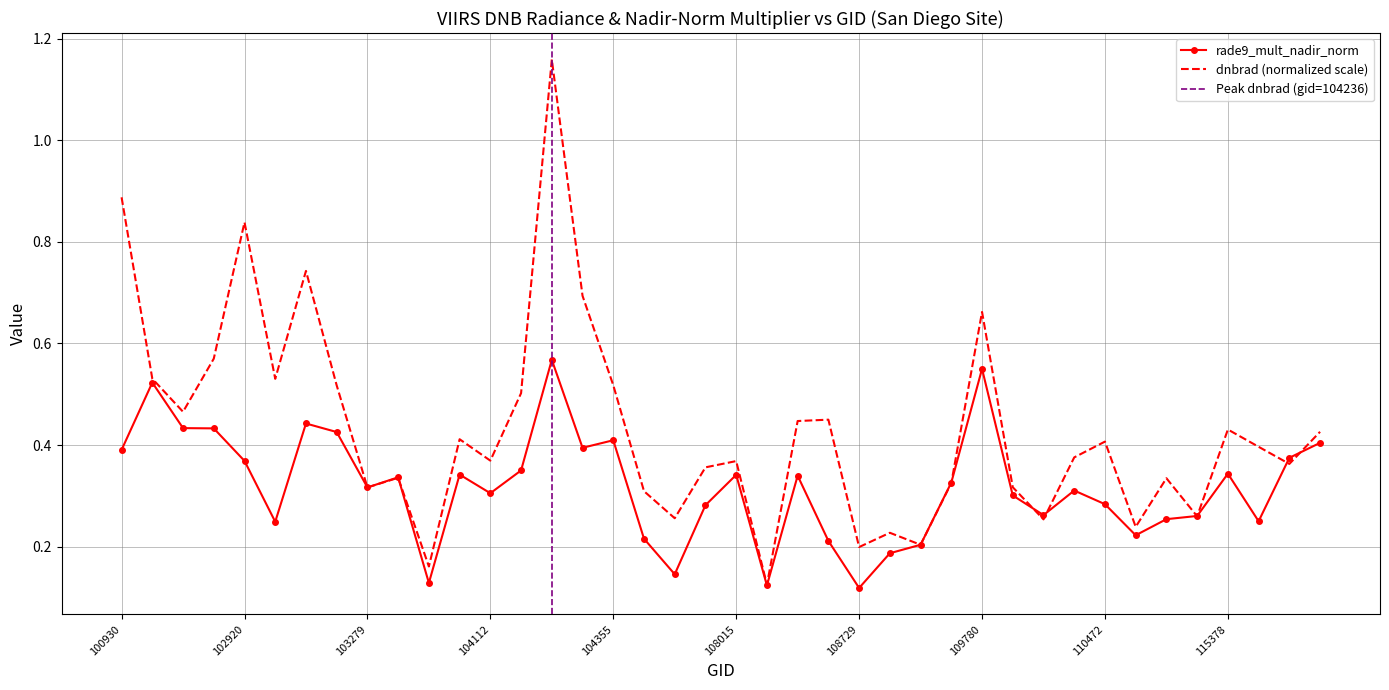

At which category does the chart reach its minimum across all series?

108729